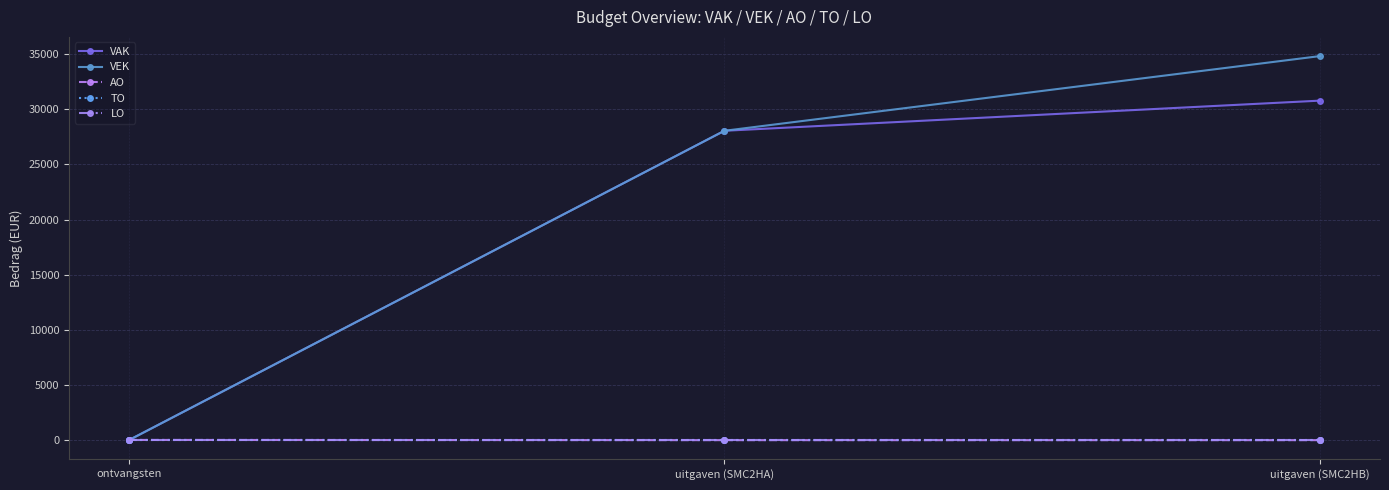

What is the difference between the second highest and minimum values in the VAK series?

28054